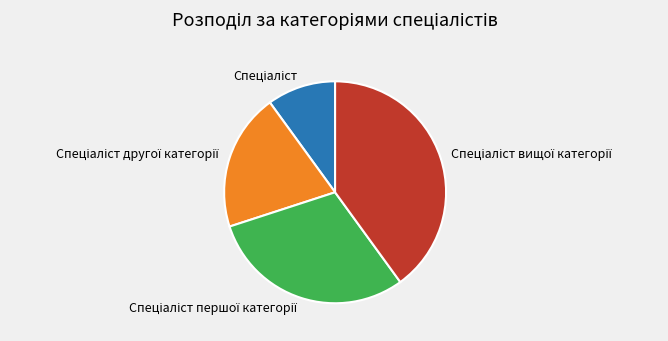

Is there a majority slice in this chart?

No